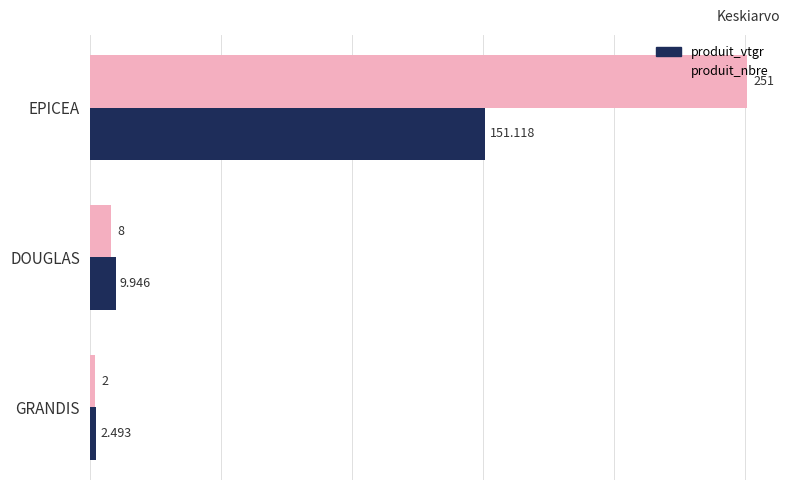

Is the value of produit_nbre at GRANDIS greater than the value of produit_vtgr at DOUGLAS?

No